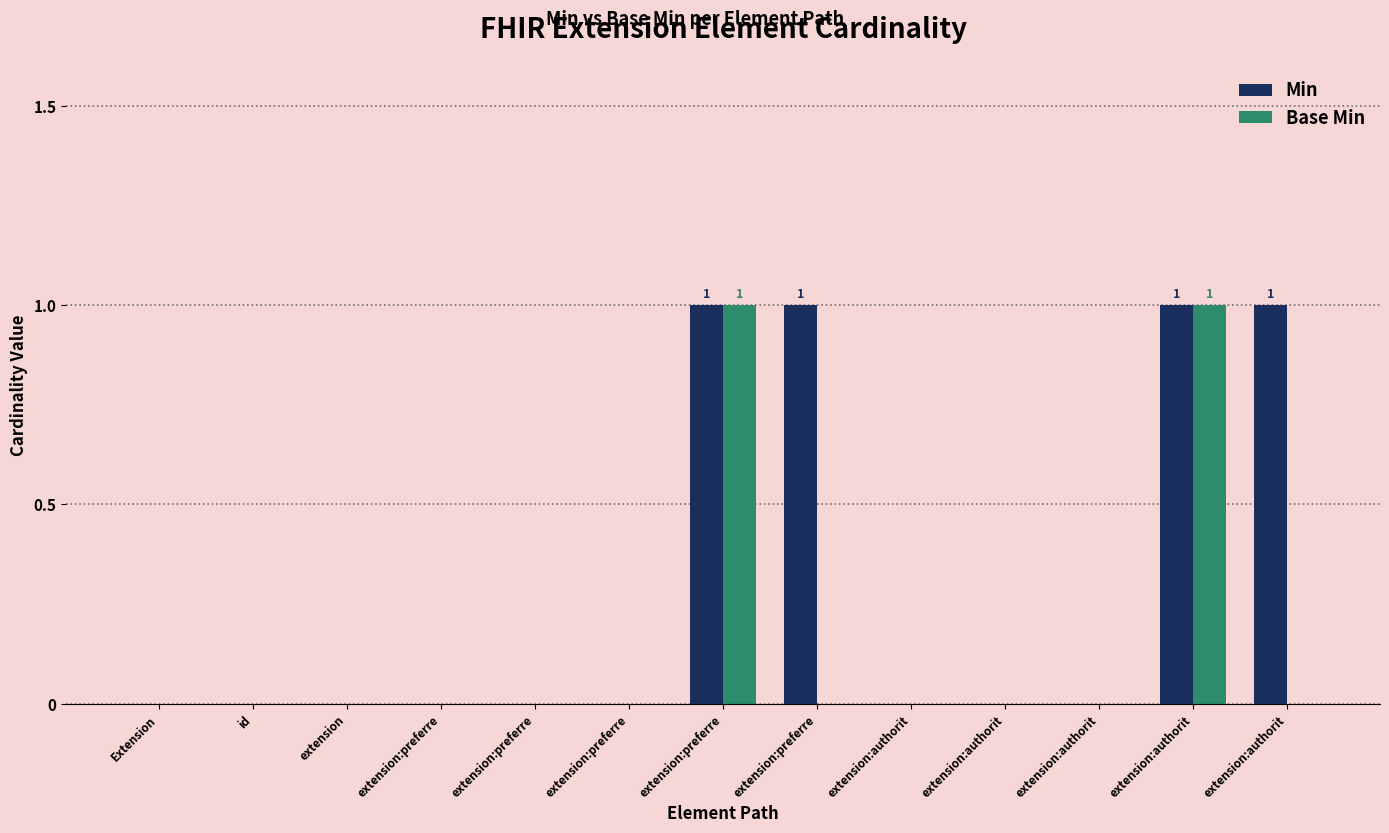

What is the difference between the second highest and second lowest values in the Min series?

1